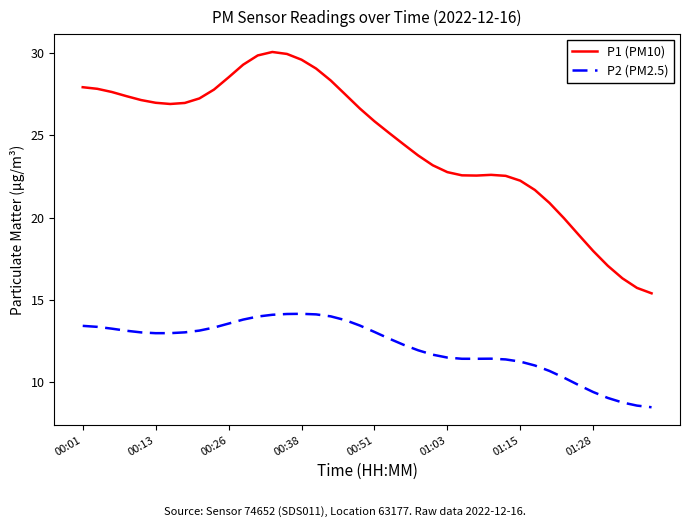

List the series in order of their peak value, lowest first.

P2 (PM2.5), P1 (PM10)